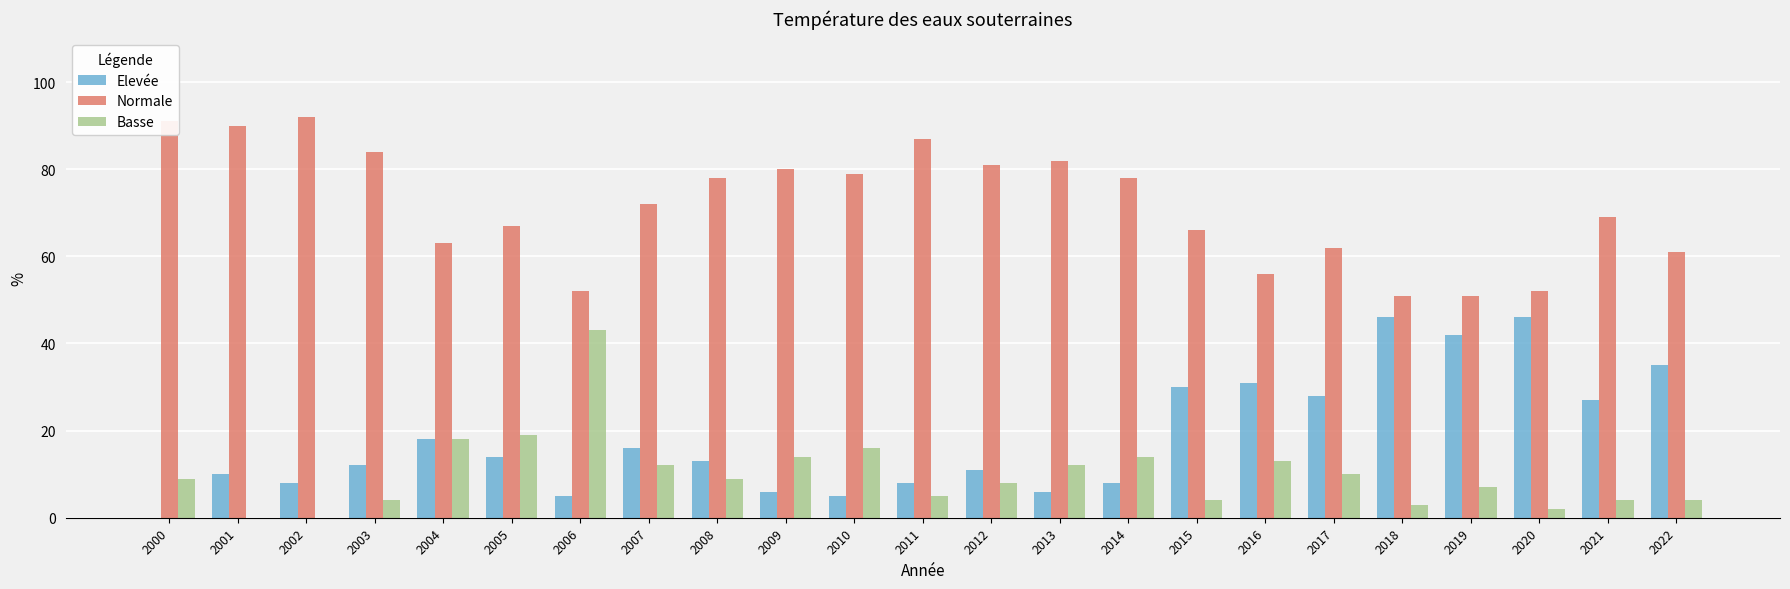

Reading left to right, what are all the values shown in this chart?

Elevée: 0	10	8	12	18	14	5	16	13	6	5	8	11	6	8	30	31	28	46	42	46	27	35
Normale: 91	90	92	84	63	67	52	72	78	80	79	87	81	82	78	66	56	62	51	51	52	69	61
Basse: 9	0	0	4	18	19	43	12	9	14	16	5	8	12	14	4	13	10	3	7	2	4	4